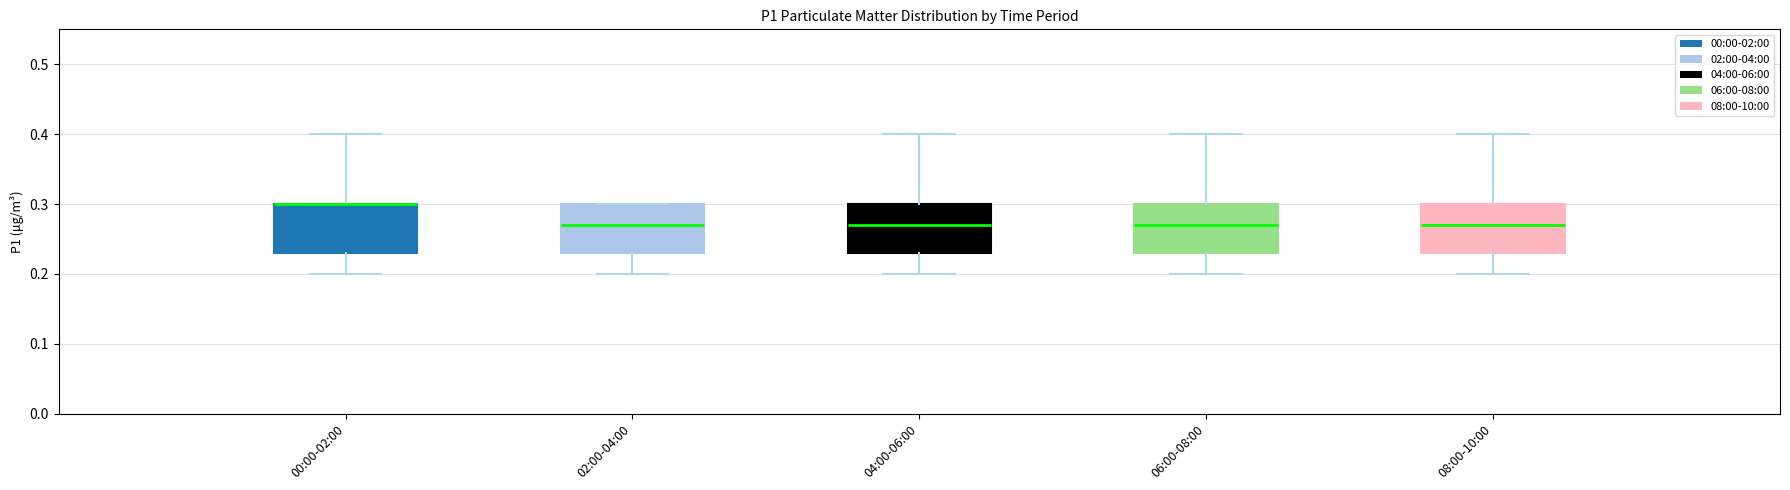

Reading left to right, transcribe this box plot: for each box, give where its median line is, the range the box spans, and where its two whiskers end, as read against the y-axis. The values are not printed on the chart, so give them approximately, as read against the axis.

00:00-02:00: median 0.30 (drawn on the box's upper edge), box 0.23 to 0.30, whiskers 0.20 to 0.40
02:00-04:00: median 0.27, box 0.23 to 0.30, whiskers 0.20 to 0.30
04:00-06:00: median 0.27, box 0.23 to 0.30, whiskers 0.20 to 0.40
06:00-08:00: median 0.27, box 0.23 to 0.30, whiskers 0.20 to 0.40
08:00-10:00: median 0.27, box 0.23 to 0.30, whiskers 0.20 to 0.40